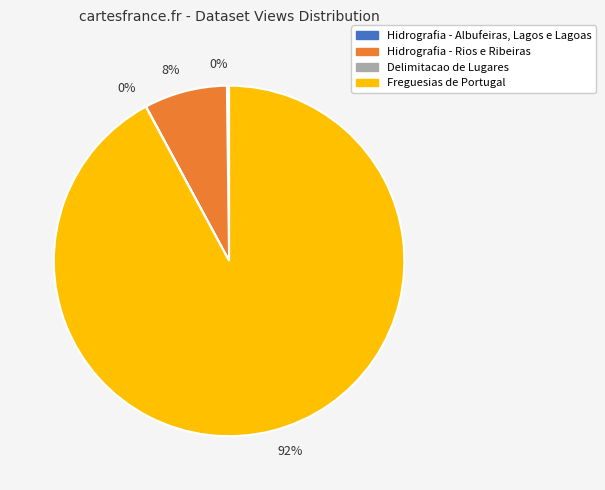

Does any single category account for the majority?

Yes